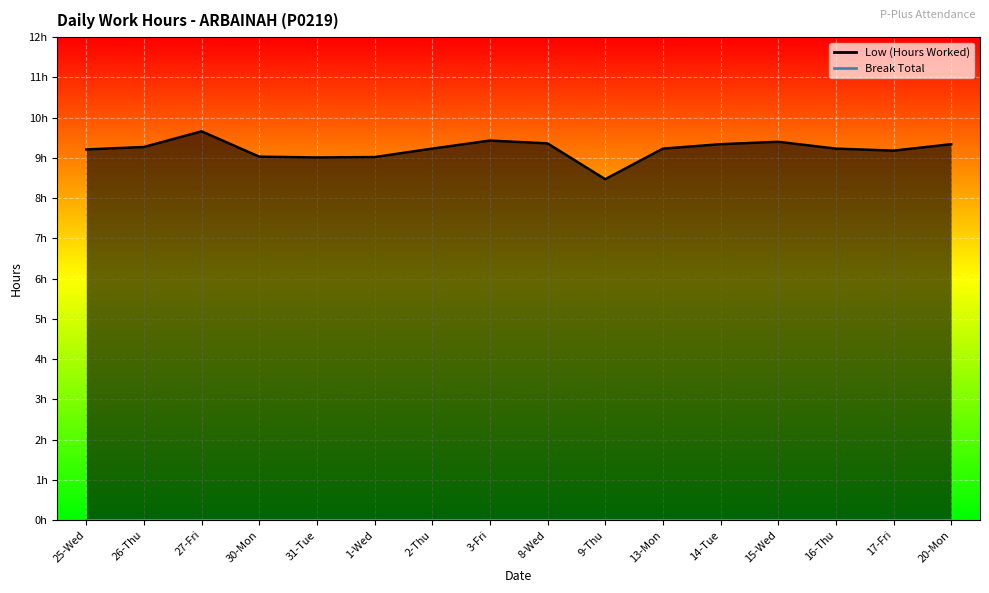

Which category has the highest value across all series?

27-Fri